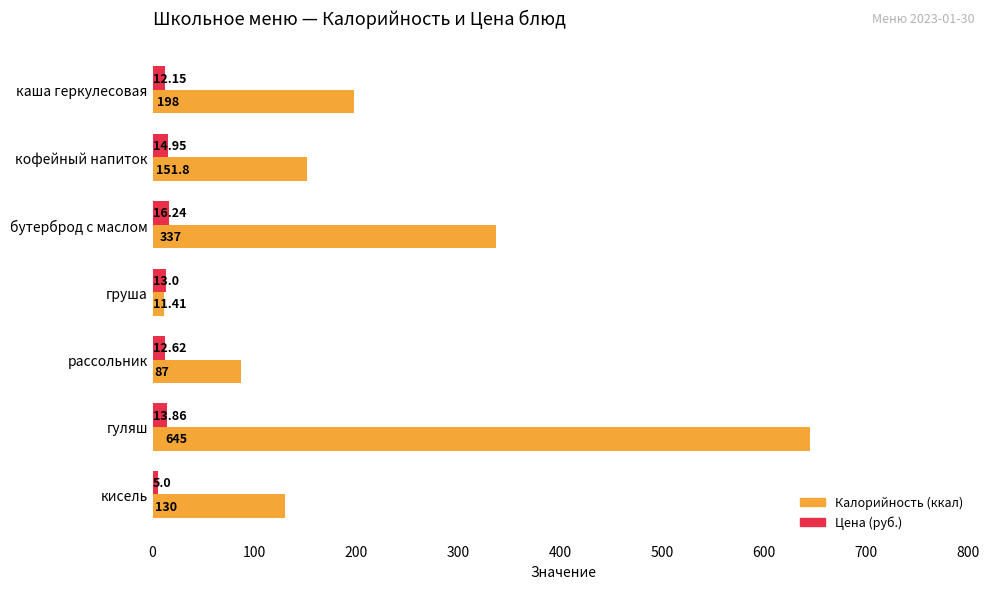

At which category is the sum across all series the highest?

гуляш